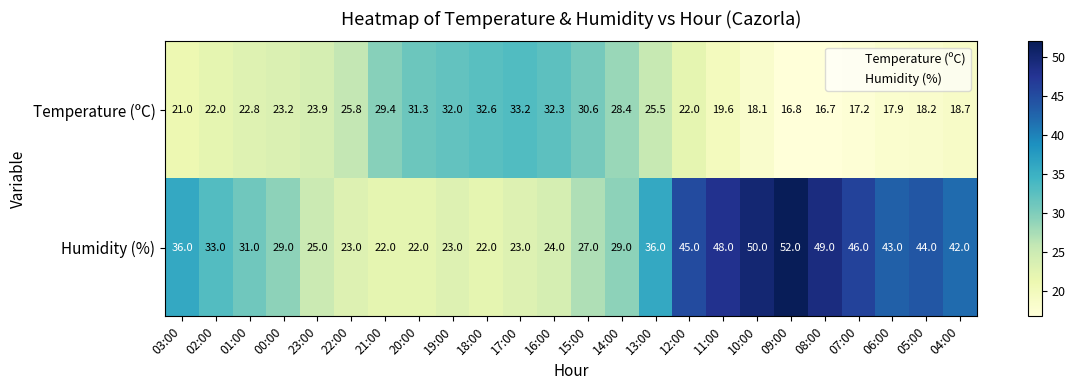

How many data points in Temperature (ºC) are less than 23?

12